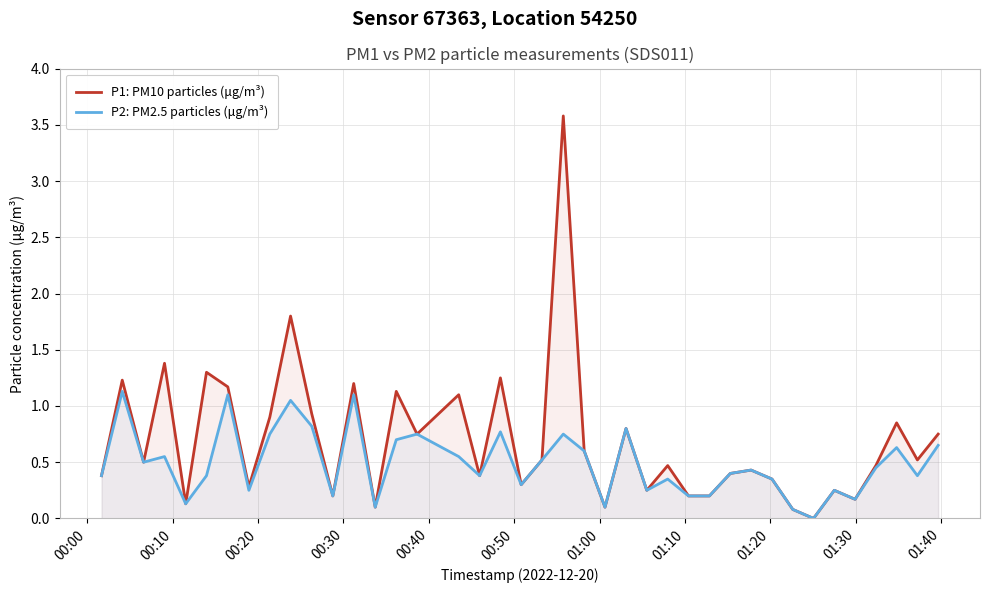

What is the greatest value displayed?

3.6